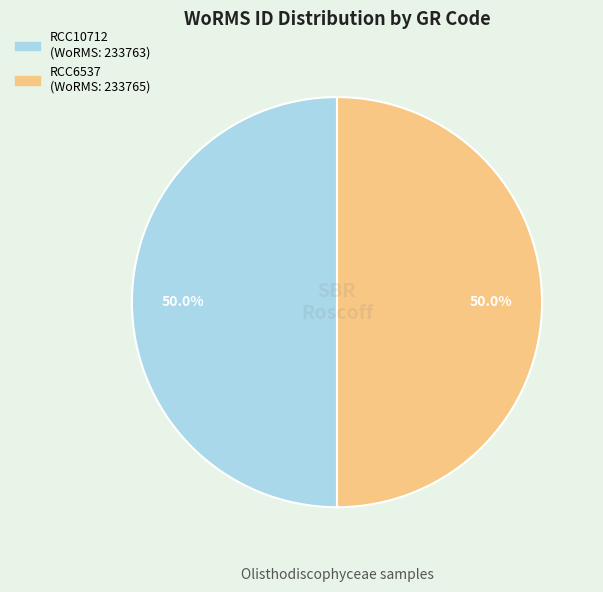

Count the number of slices in the pie.

2